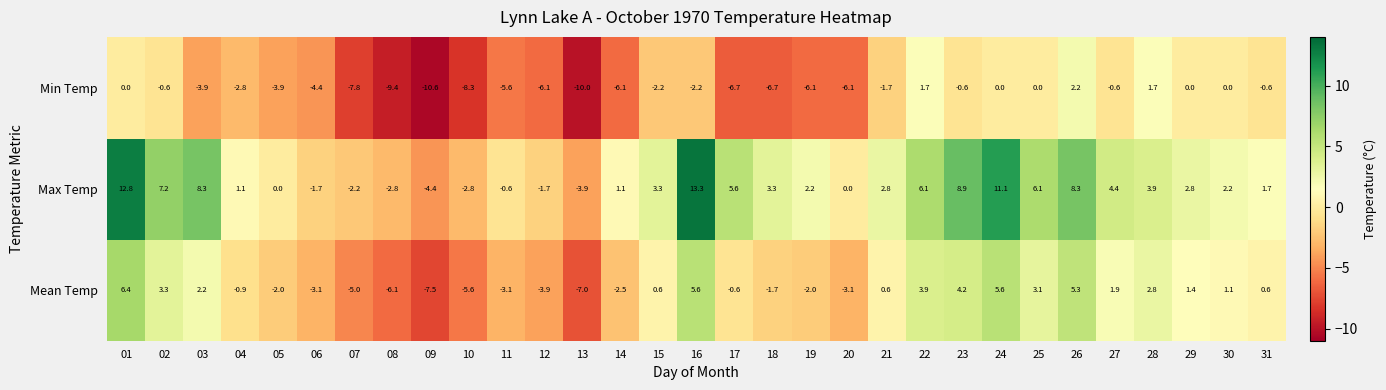

True or false: Mean Temp has a value of -4.0 at 09.

False